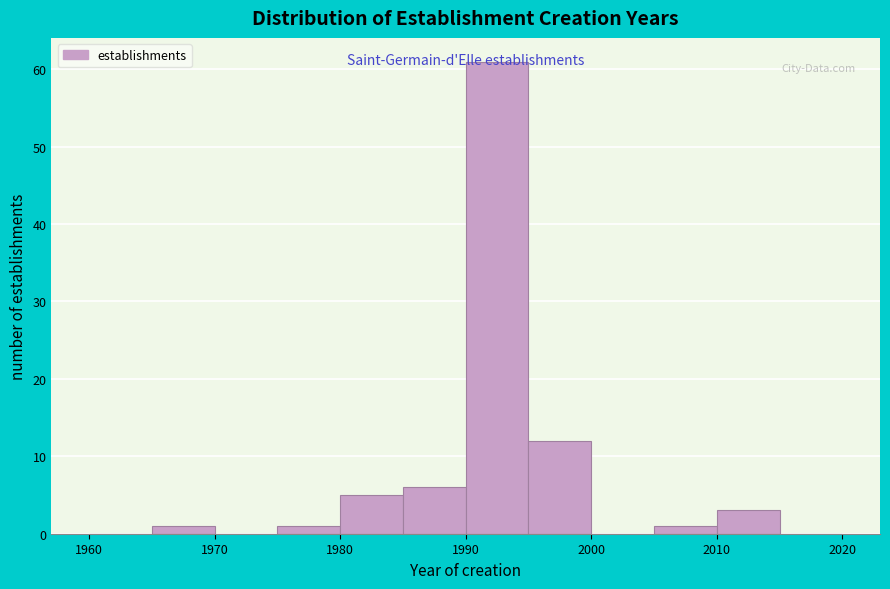

Which range on the x-axis has the tallest bar?

1990 to 1995